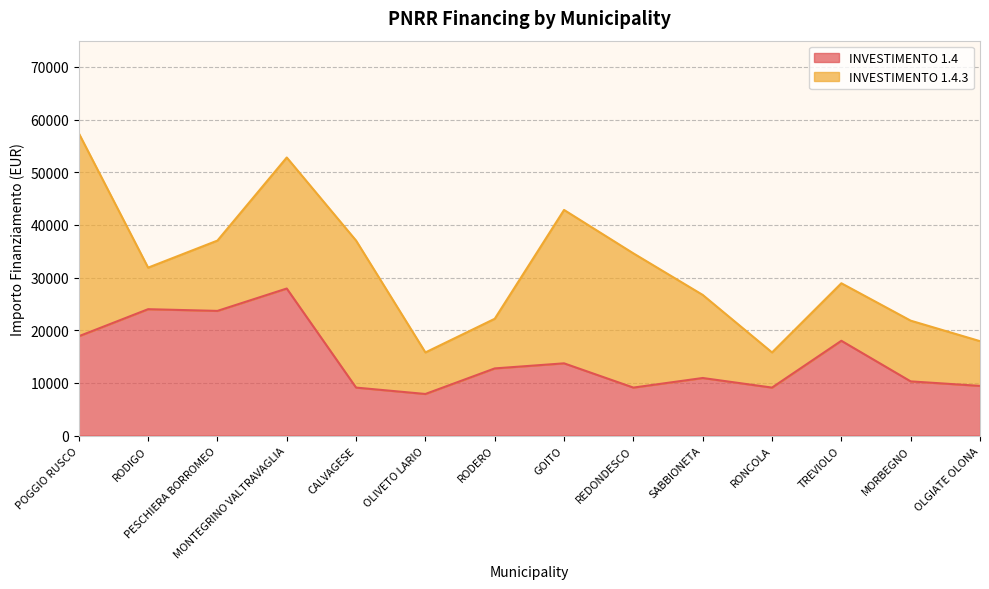

Is it true that the value at RODERO is 12747?

True